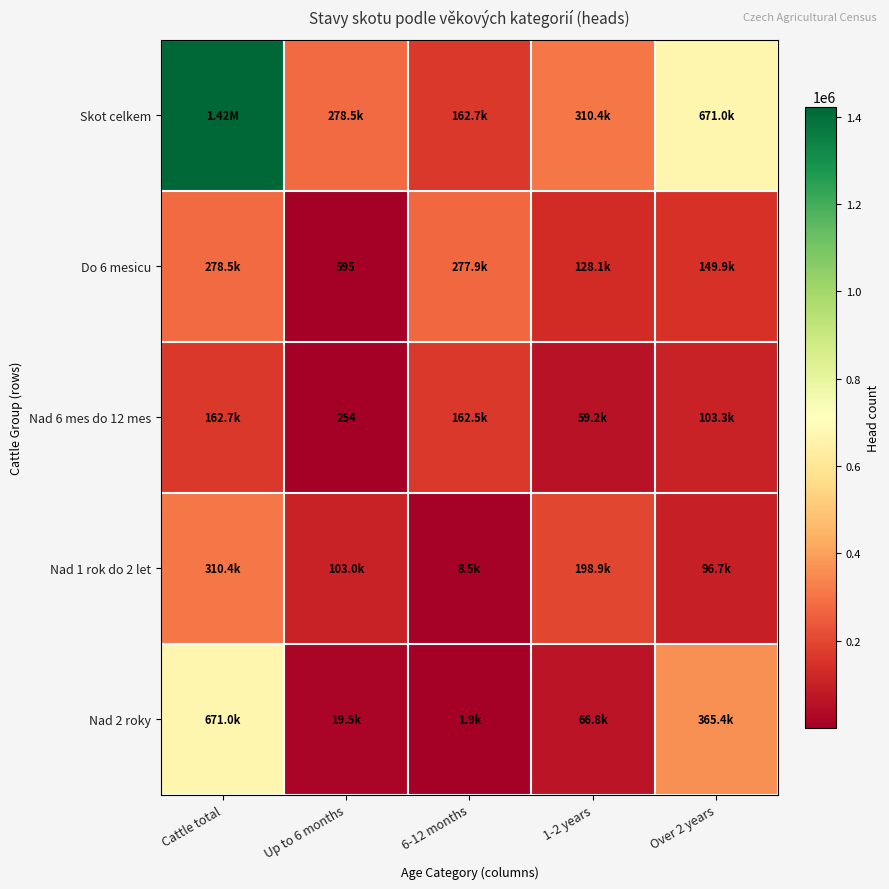

Which category has the highest value across all series?

Cattle total